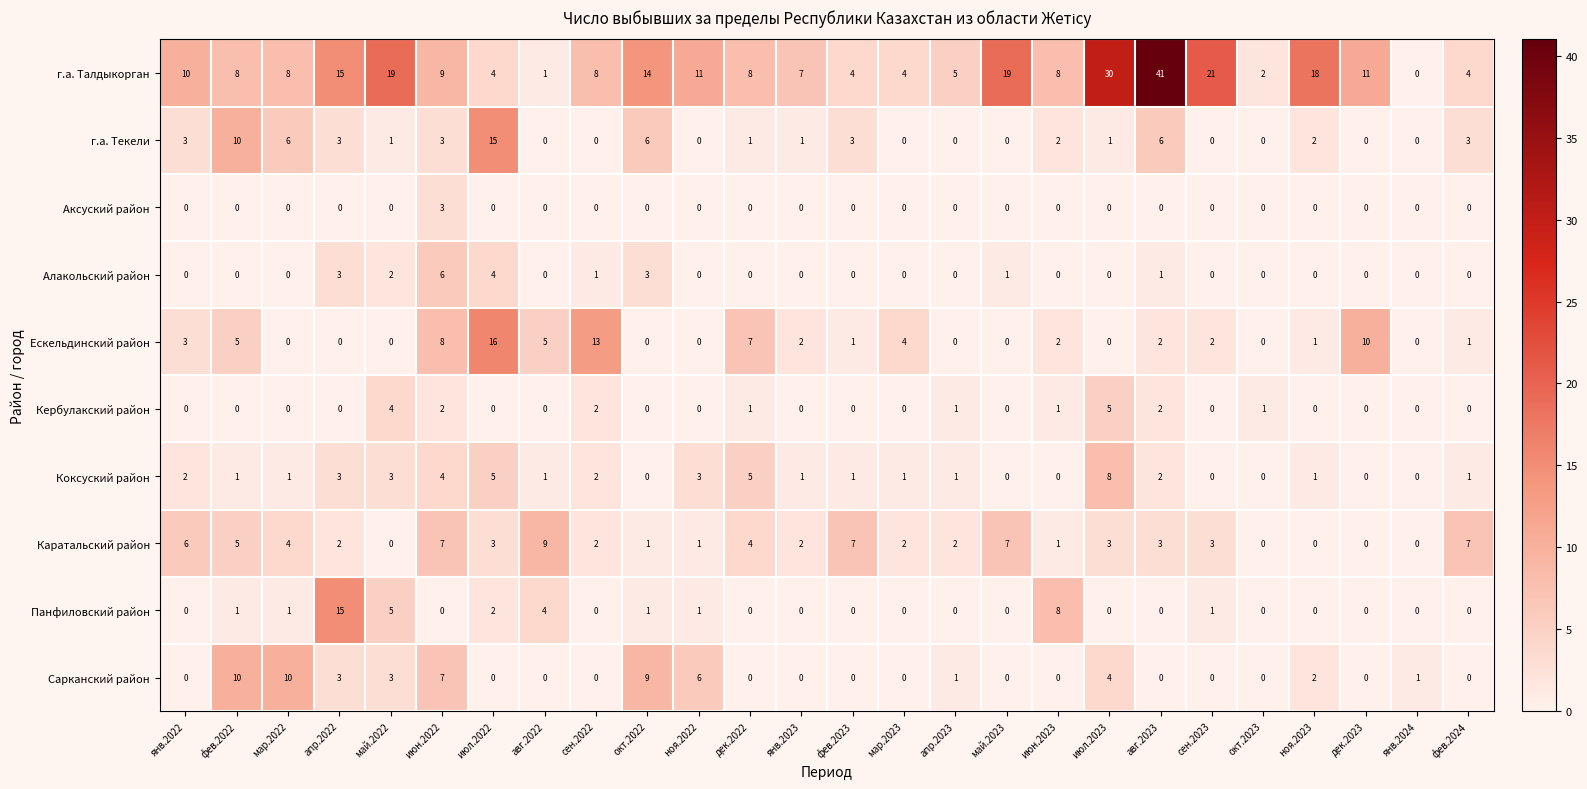

What is the sum of all Каратальский район values?

81